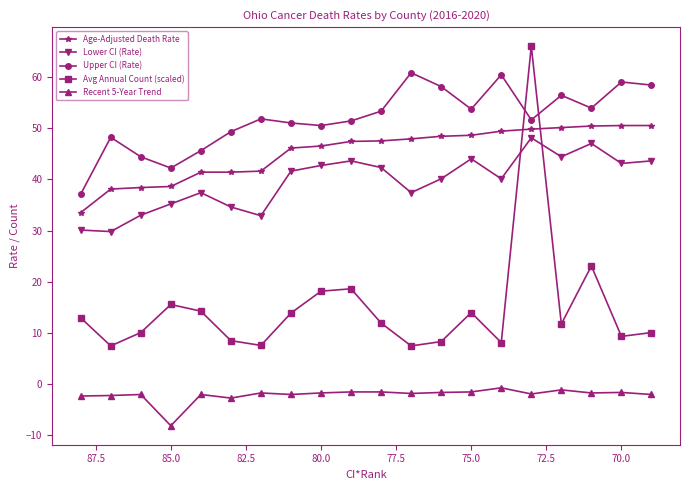

Which series has the widest spread of values?

Avg Annual Count (scaled)